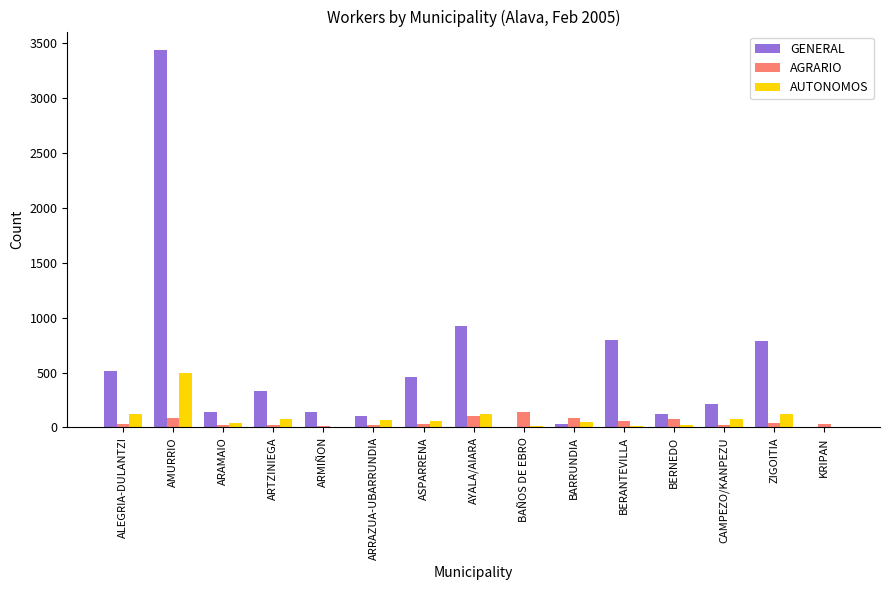

The value of GENERAL at AMURRIO is 3436. True or false?

True